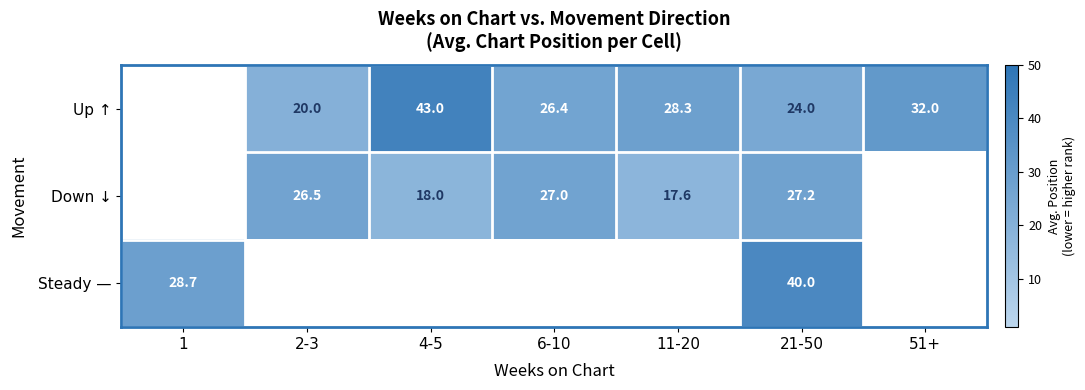

At 21-50, list the series in order from largest to smallest.

Steady —, Down ↓, Up ↑